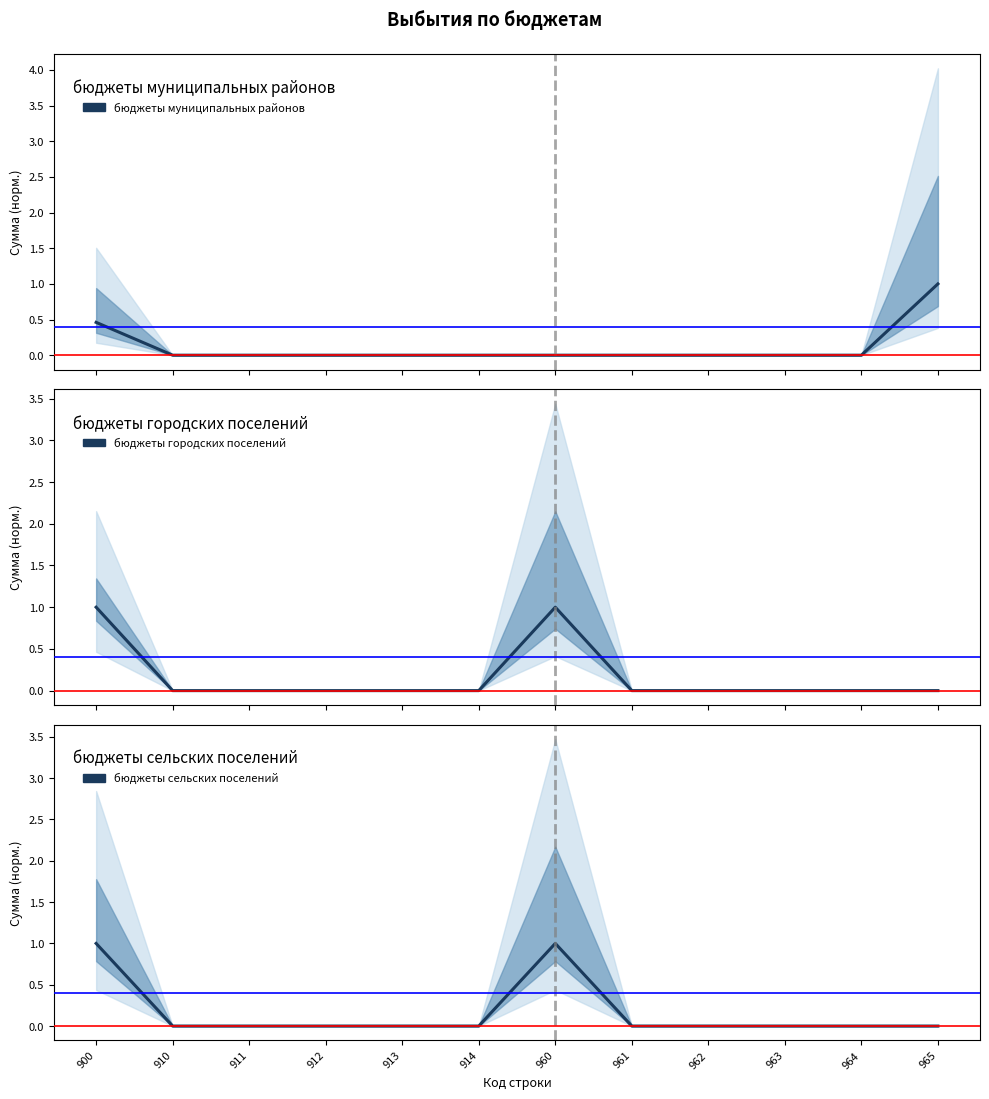

Count the бюджеты сельских поселений values in the range 0 to 1.

12